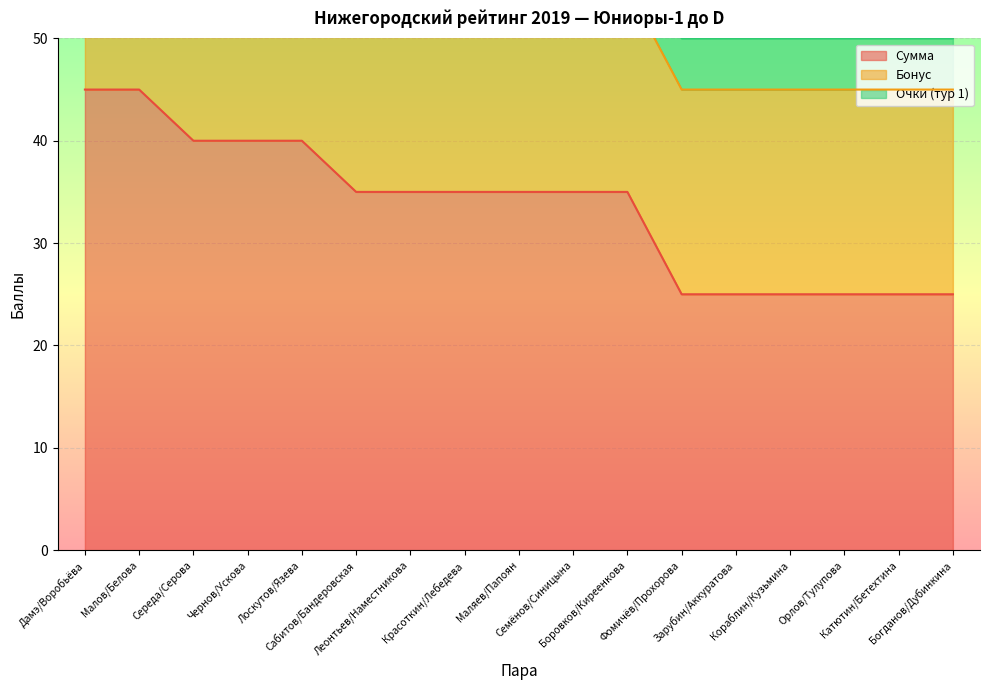

What is the sum of the Сумма values at Леонтьев/Наместникова and Катютин/Бетехтина?

60